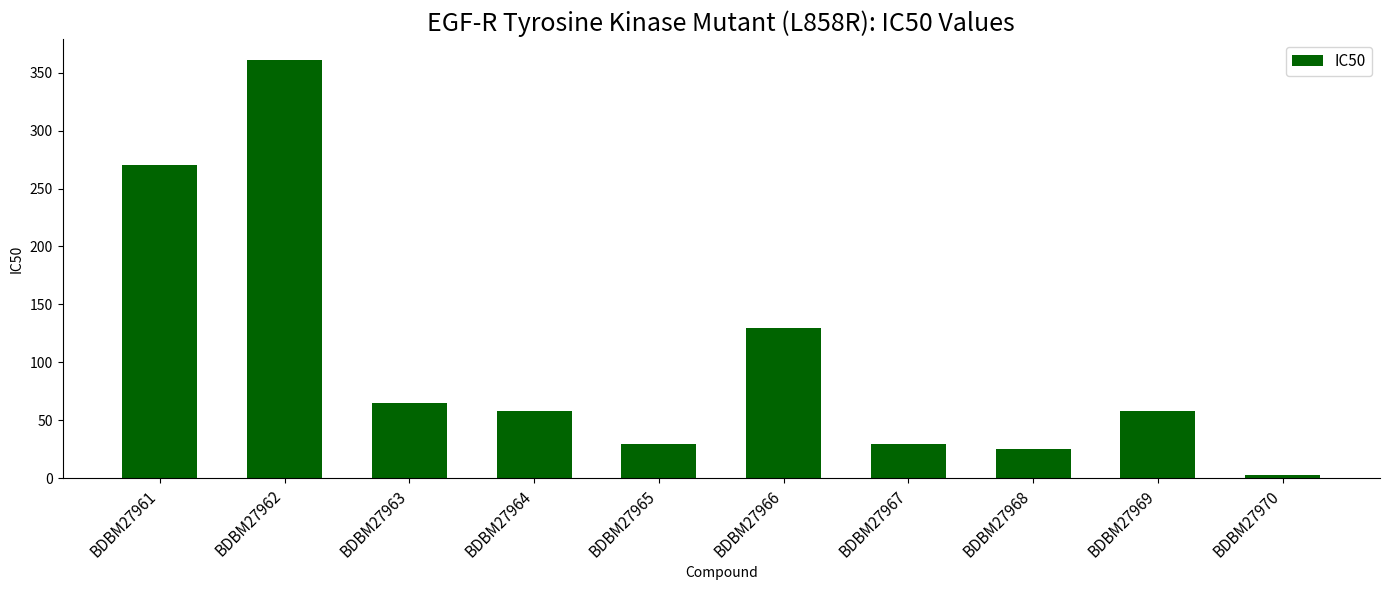

Where does the data first go above 58?

BDBM27961